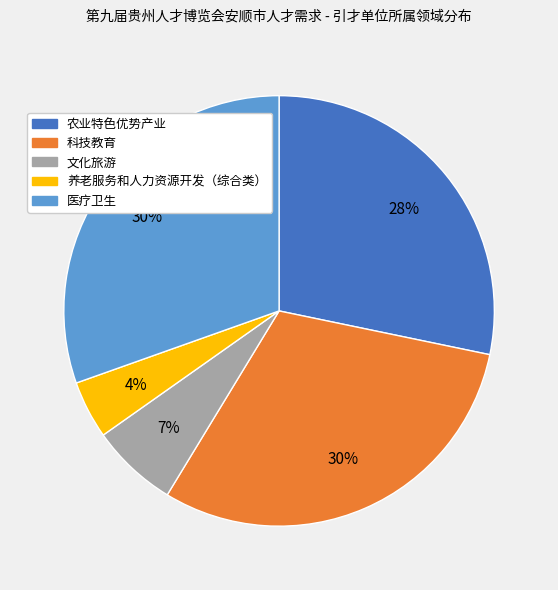

Is 养老服务和人力资源开发（综合类） the majority of the pie?

No